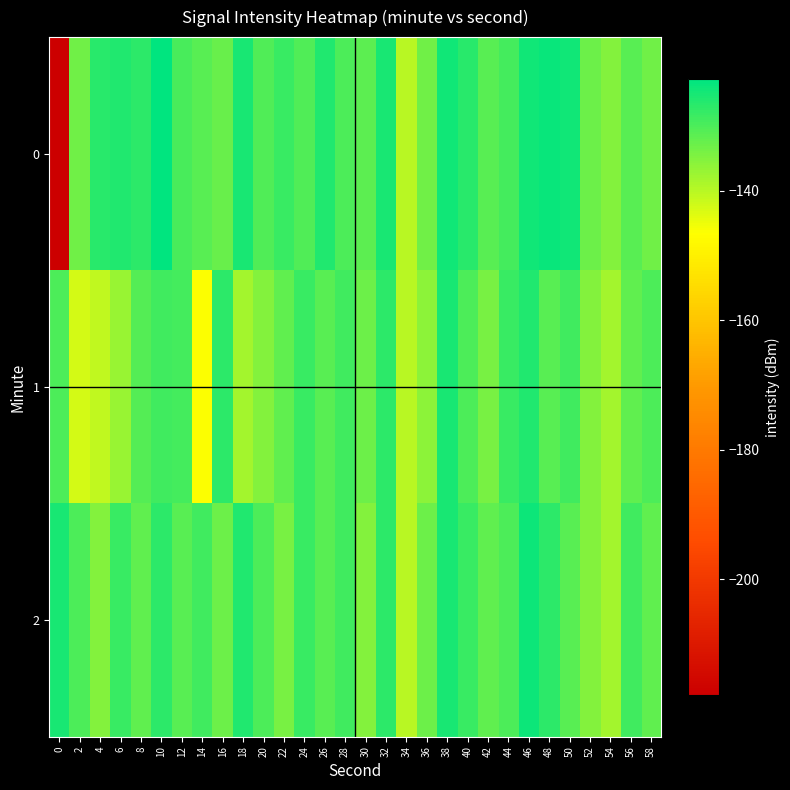

What is the minimum value shown in the chart?

-217.9